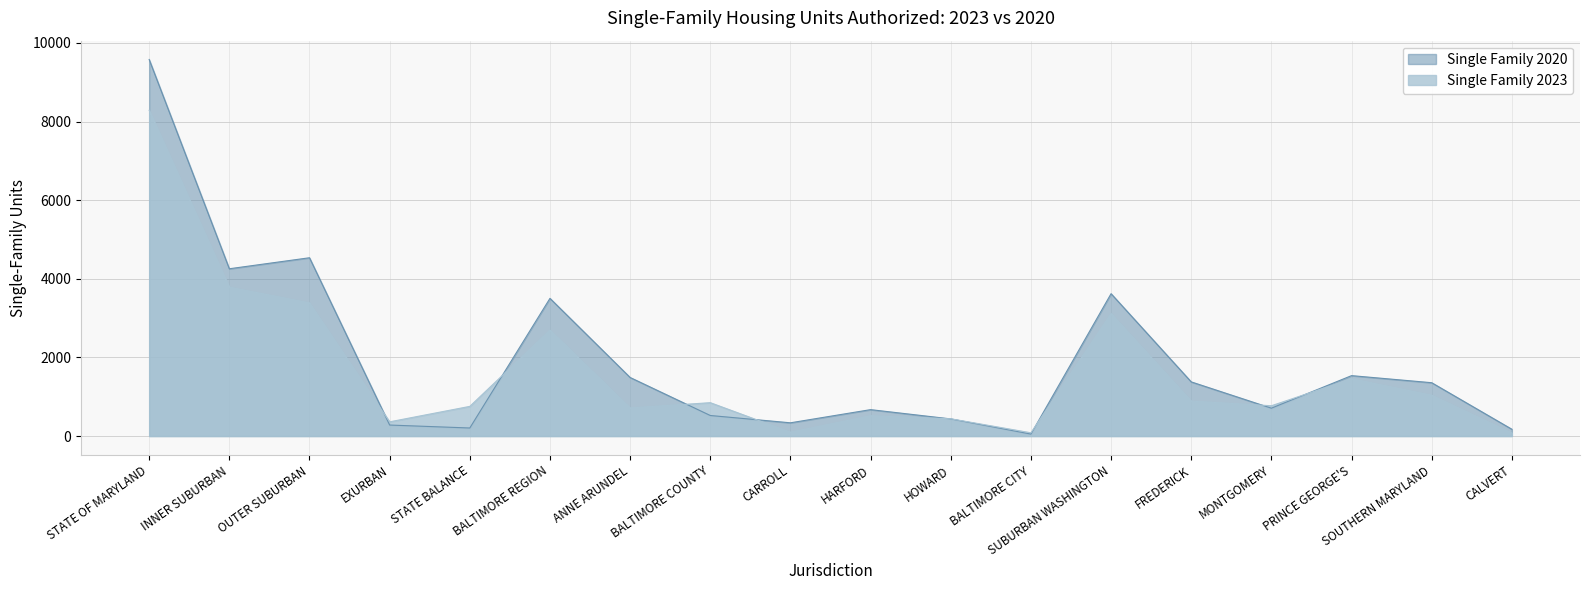

Reading left to right, extract all data points from this chart.

Single Family 2023: 8287	3787	3385	361	754	2693	713	848	97	515	438	82	3113	887	770	1456	1036	76
Single Family 2020: 9579	4255	4535	279	204	3502	1489	522	336	671	435	49	3621	1377	708	1536	1356	172